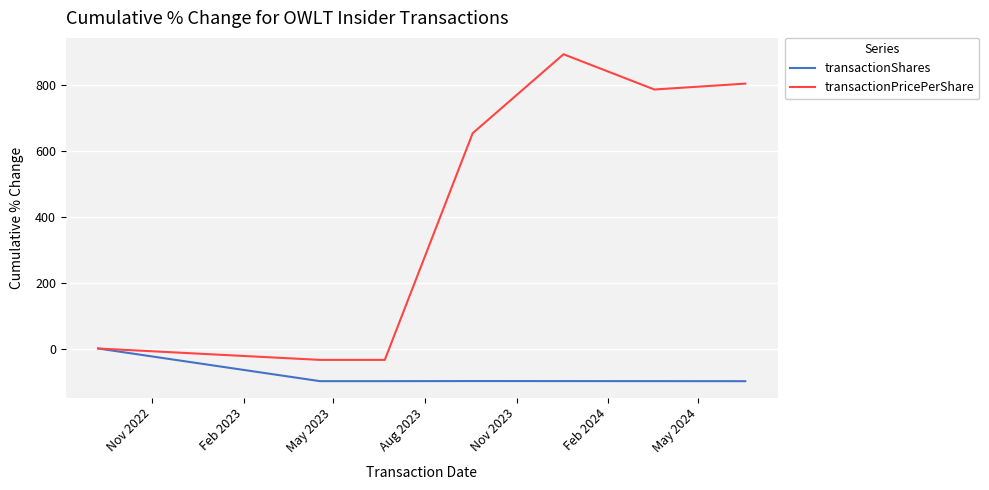

What is the sum of all transactionPricePerShare values?

3069.1